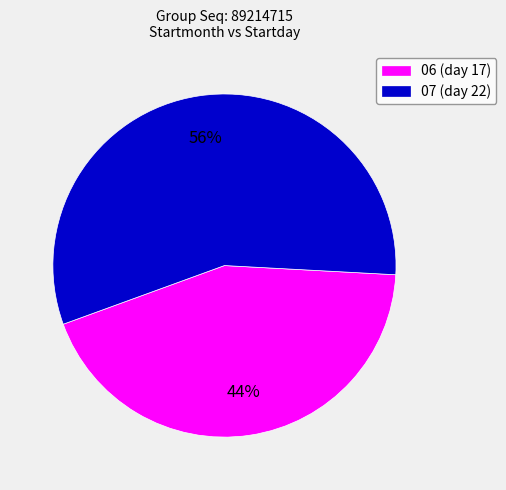

Which category has the smallest portion of the pie?

06